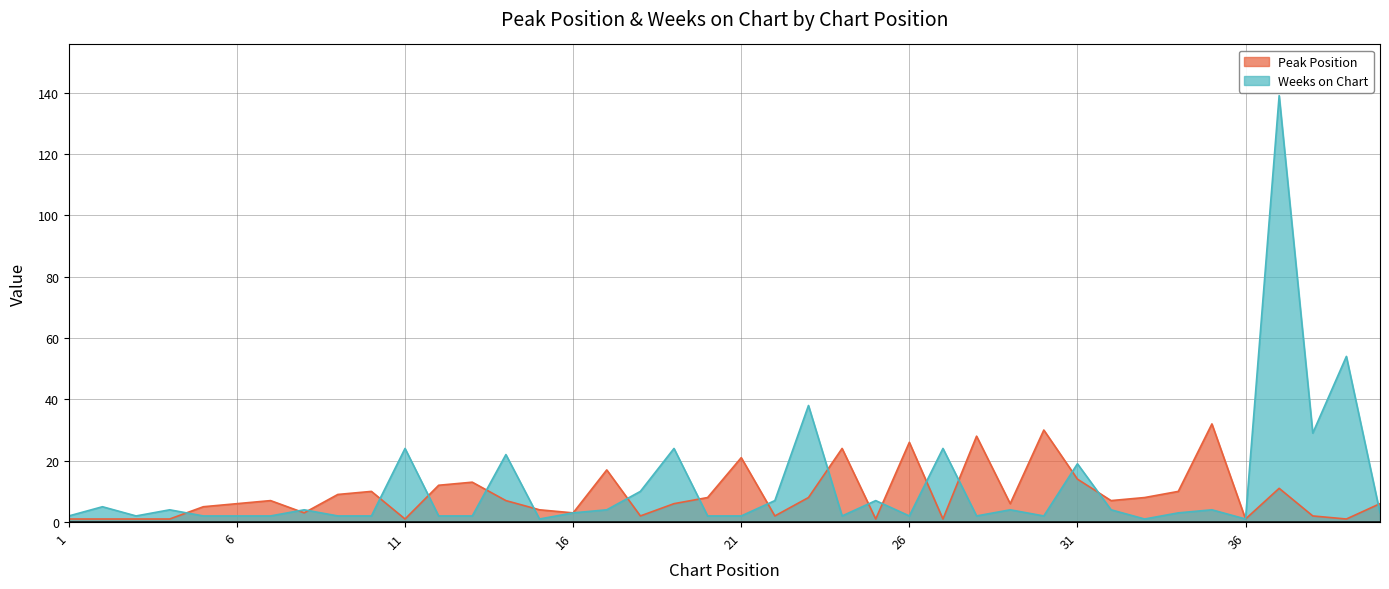

List the series in order of their overall mean, lowest first.

Peak Position, Weeks on Chart